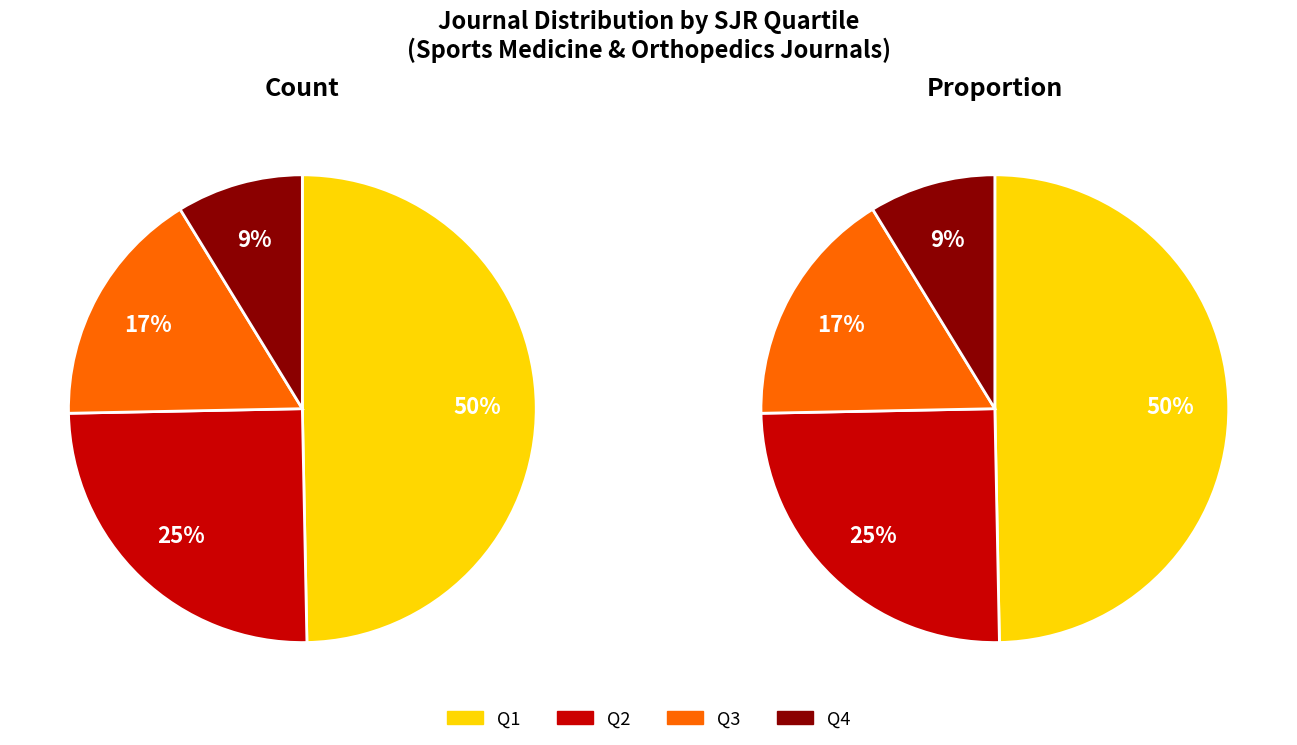

To the nearest percent, what portion does Q2 represent?

25%